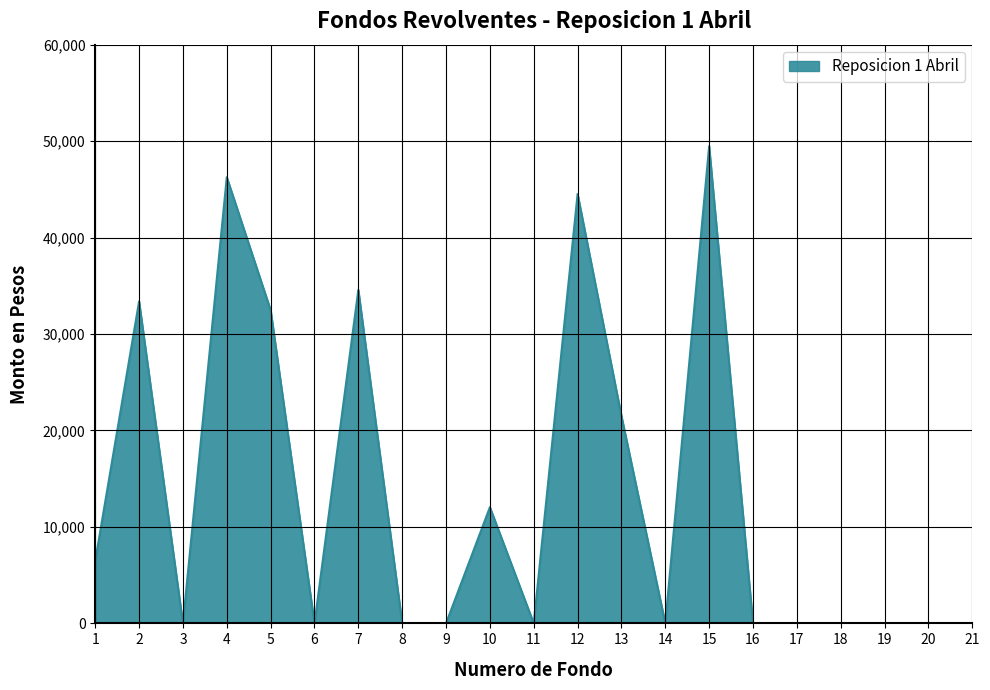

What is the difference between the values at 5 and 18?

32480.8